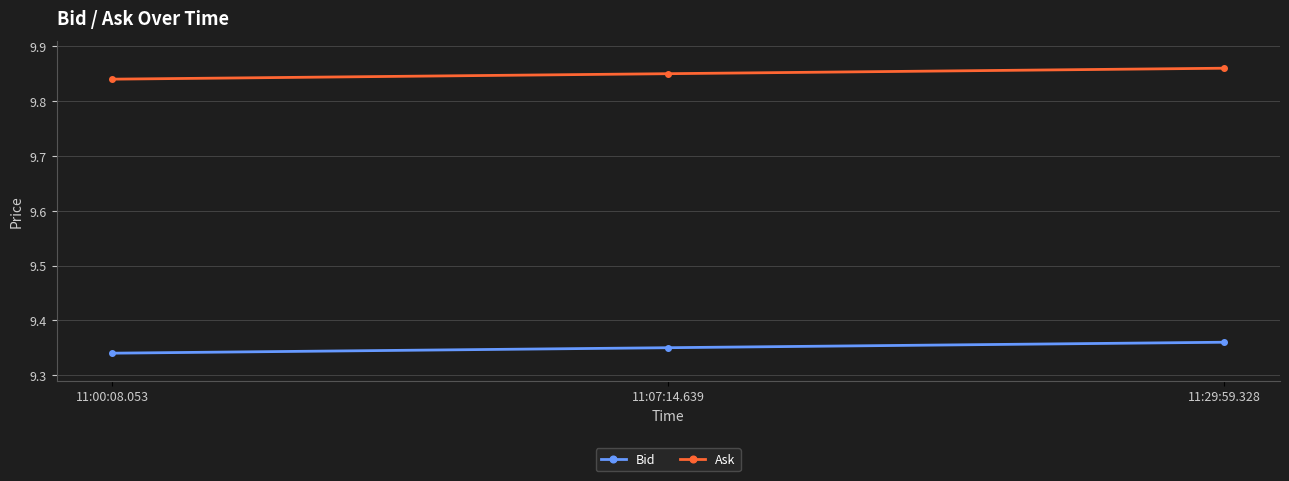

What is the difference between the highest and lowest values at 11:00:08.053?

0.5